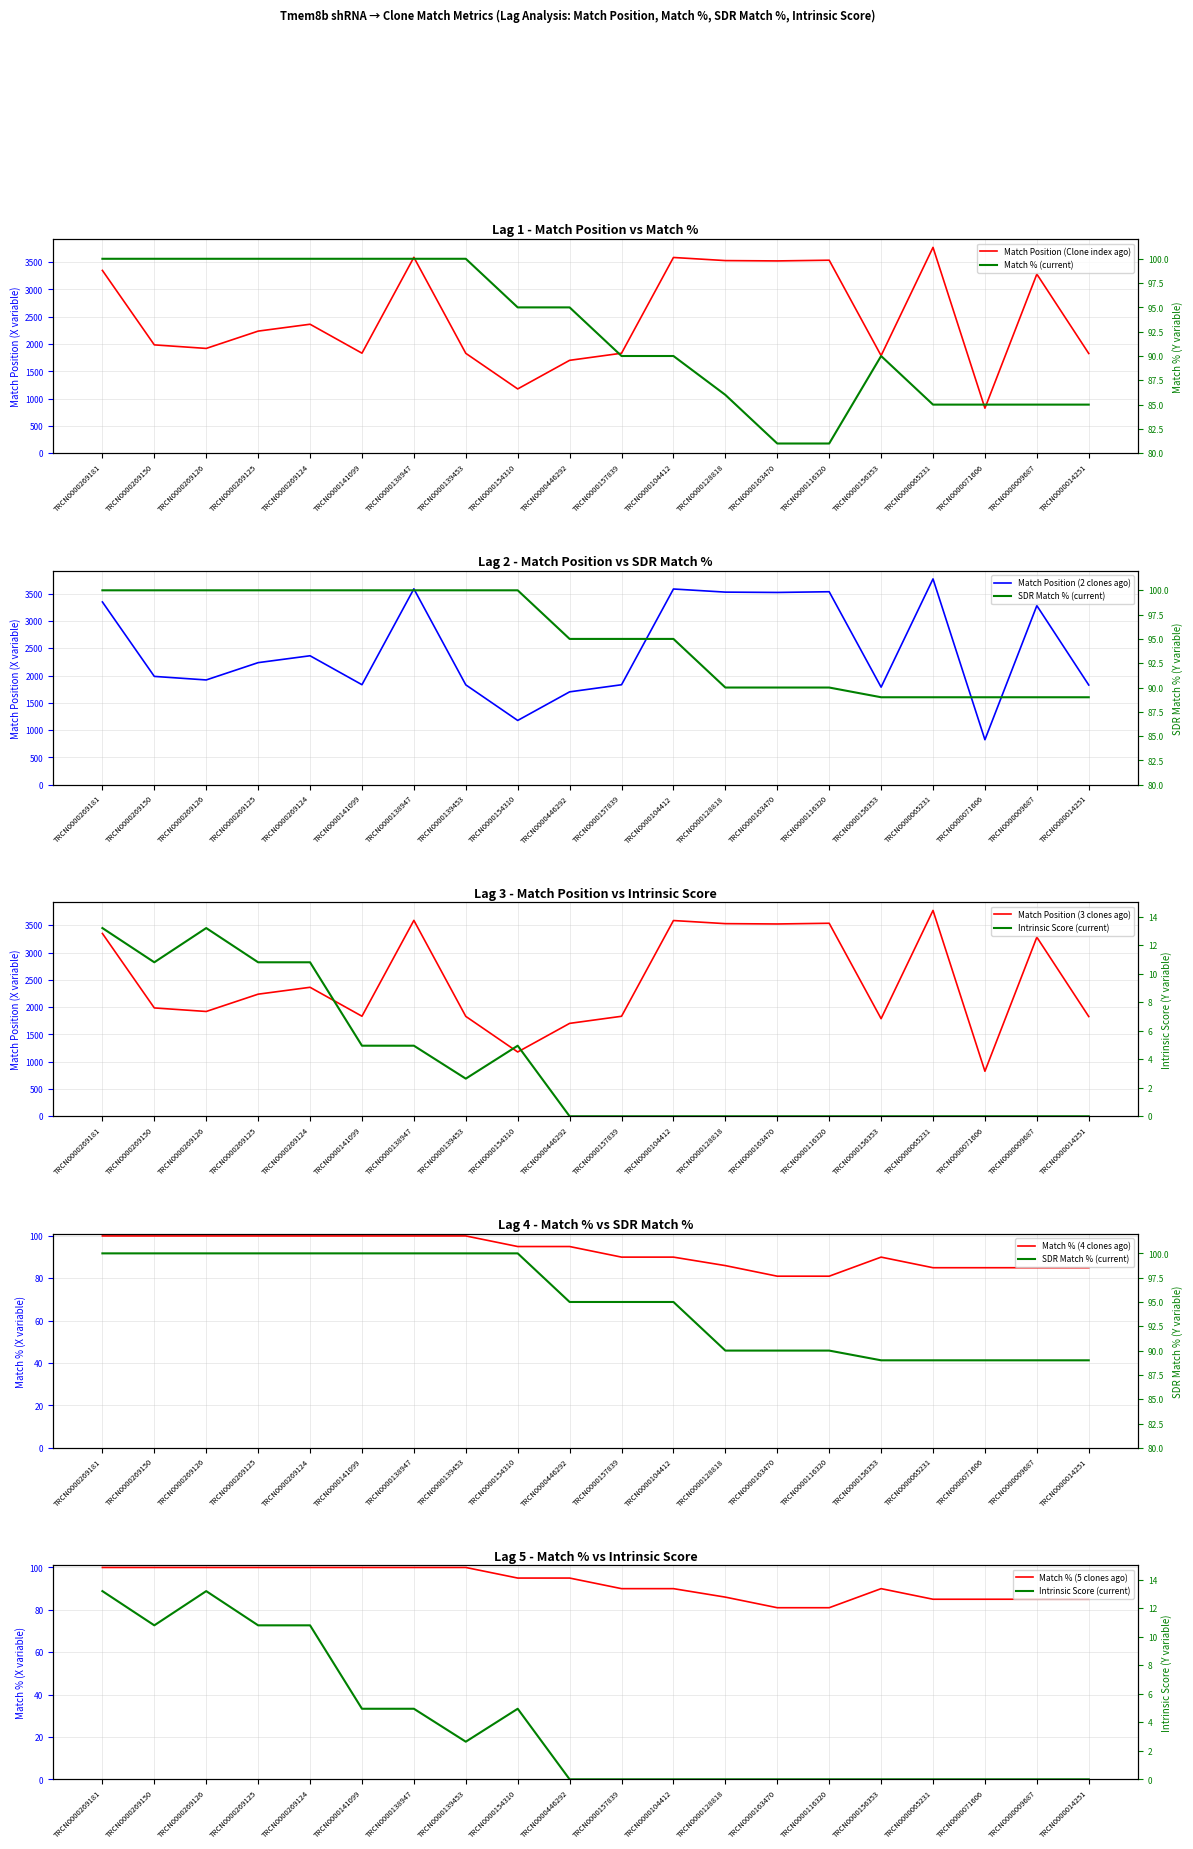

What value does the SDR Match % series have at TRCN0000163470?

90.0